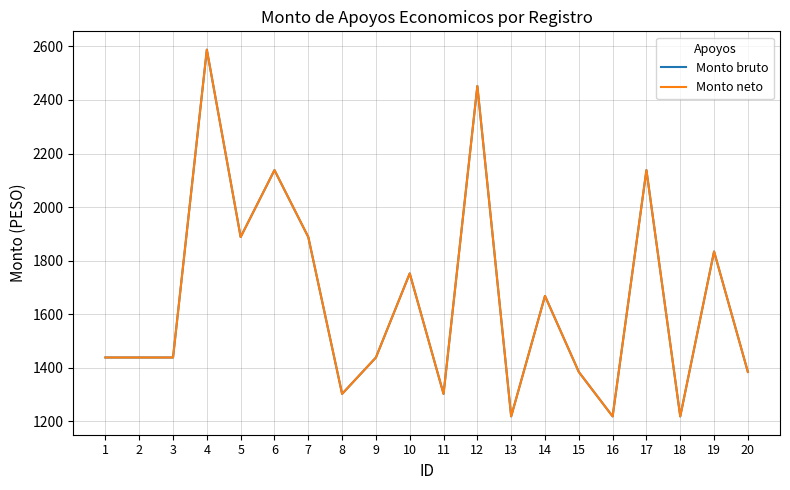

Is it true that Monto bruto equals 918 at 17?

False